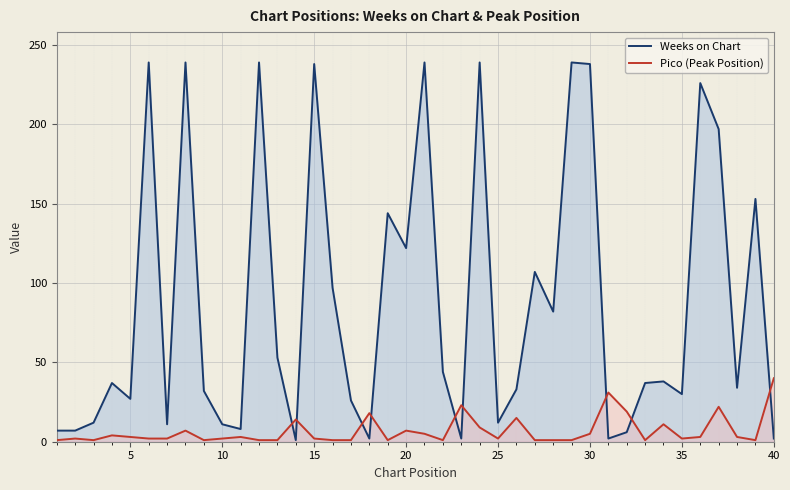

True or false: Pico (Peak Position) and Weeks on Chart intersect in this chart.

True